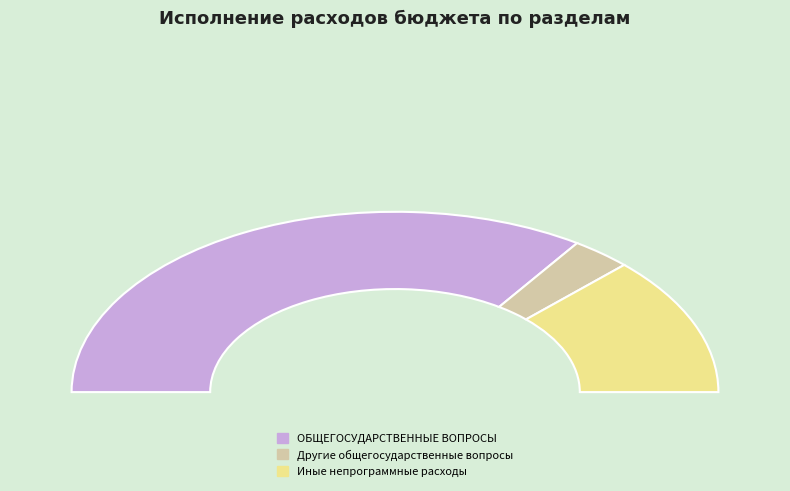

What percentage is the Иные непрограммные расходы slice, to the nearest percent?

15%